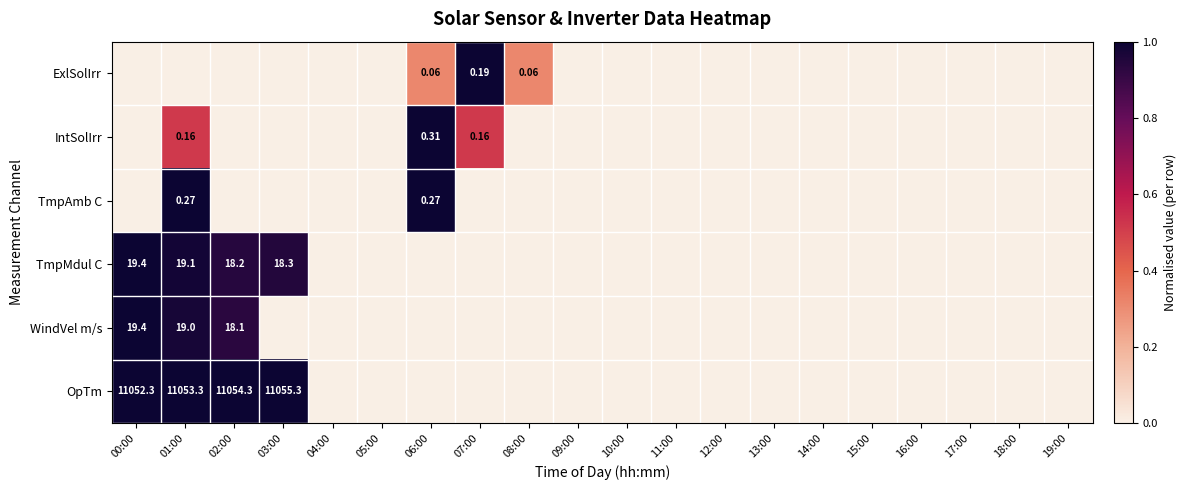

At which label does IntSolIrr reach its minimum?

00:00